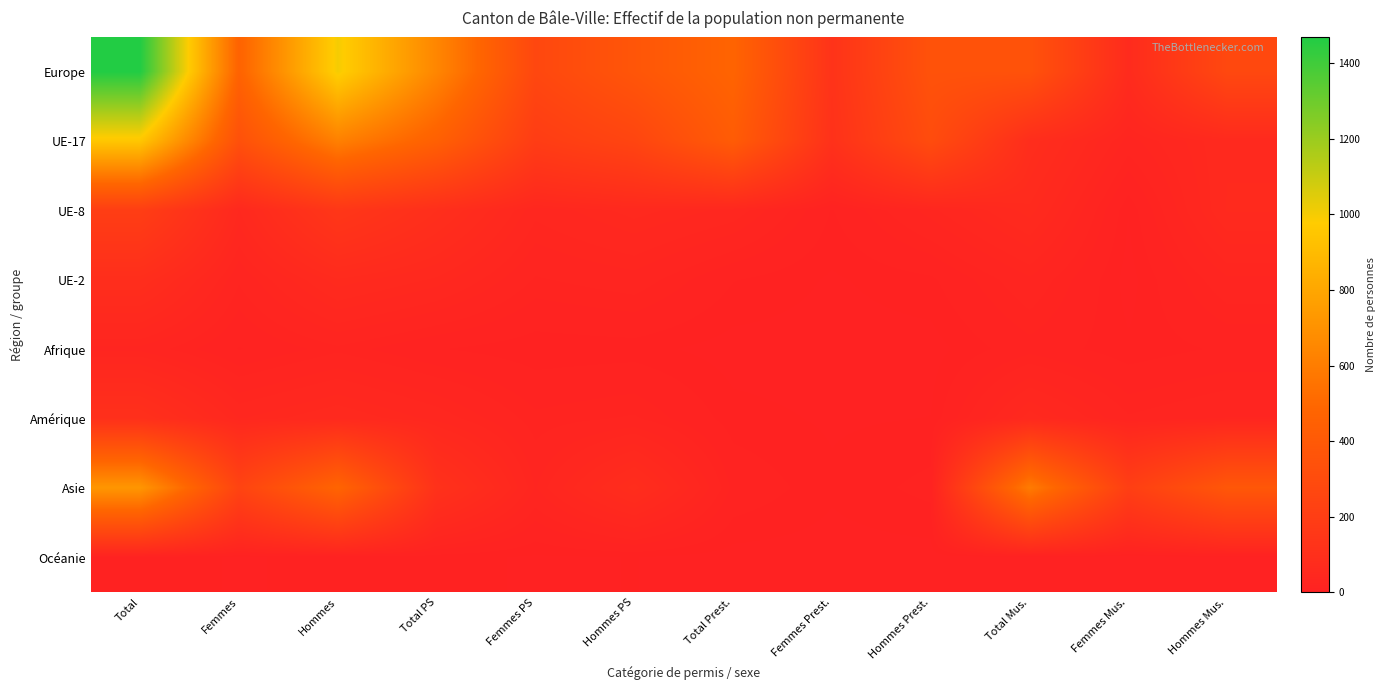

At which category is the sum across all series the highest?

Total